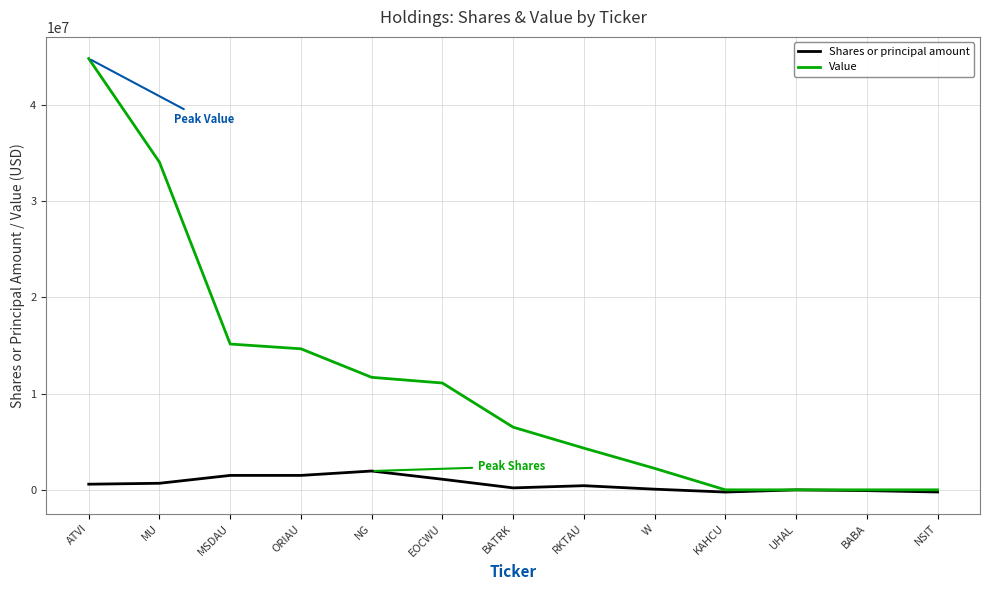

Between BATRK and NSIT, which series saw the biggest shift?

Value